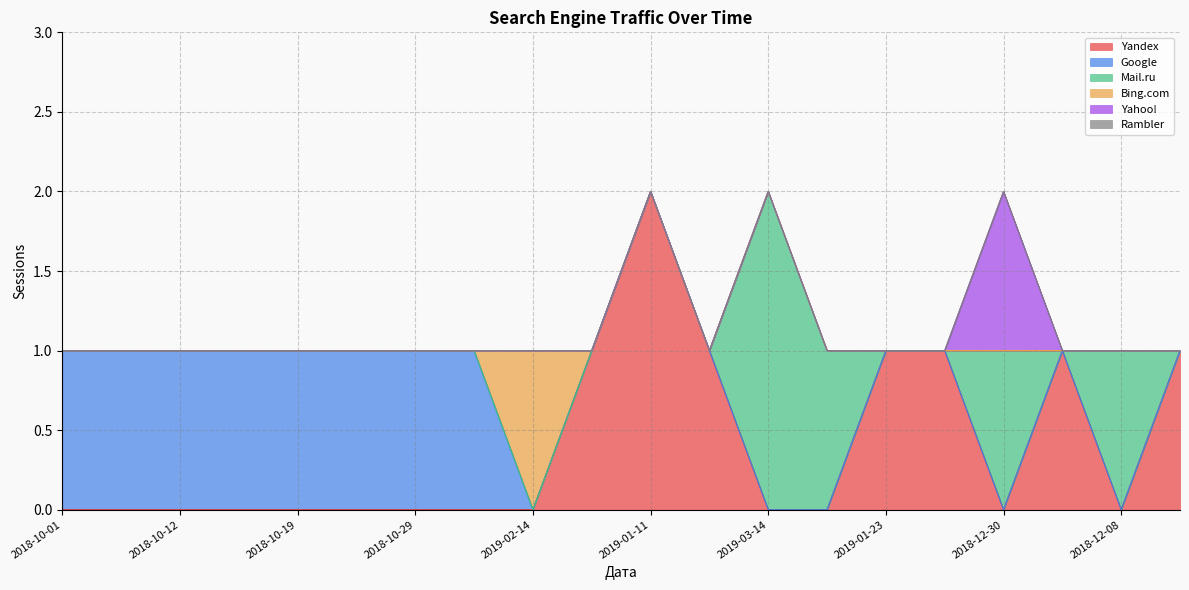

What is the difference between the maximum and minimum values in the Google series?

1